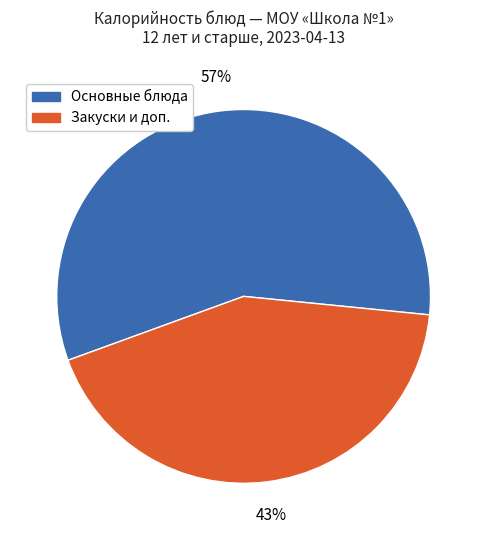

To the nearest percent, what is the difference between the Основные блюда and Закуски и доп. slice percentages?

14%